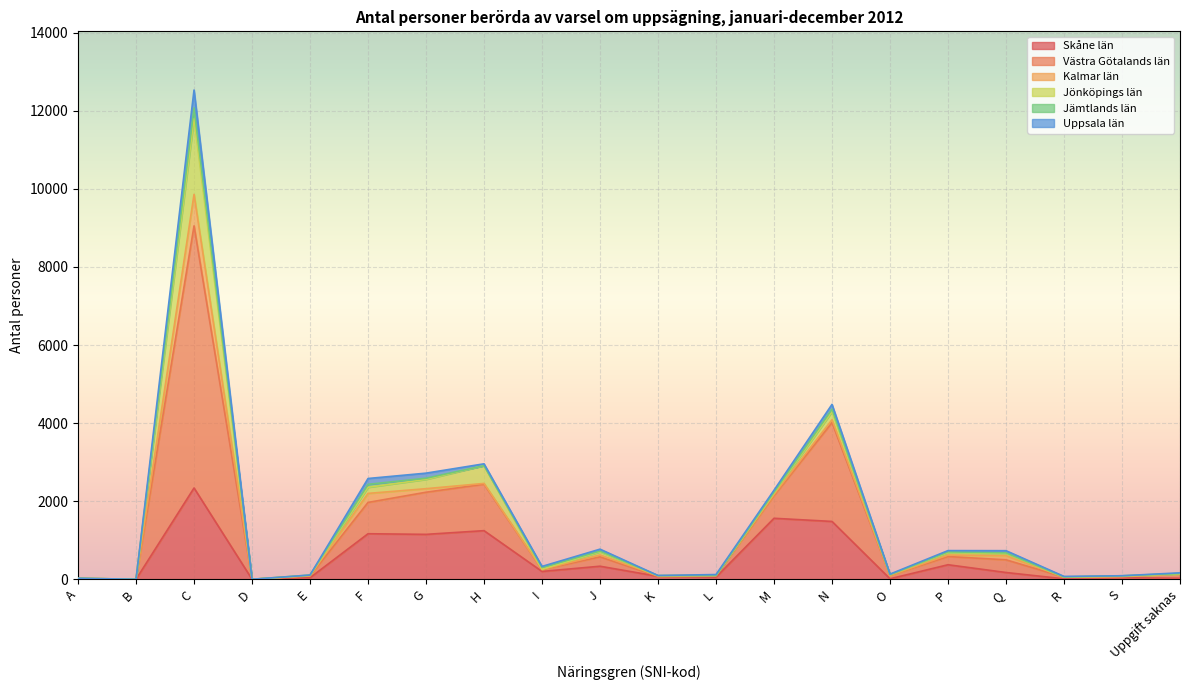

Which series has the widest spread of values?

Västra Götalands län